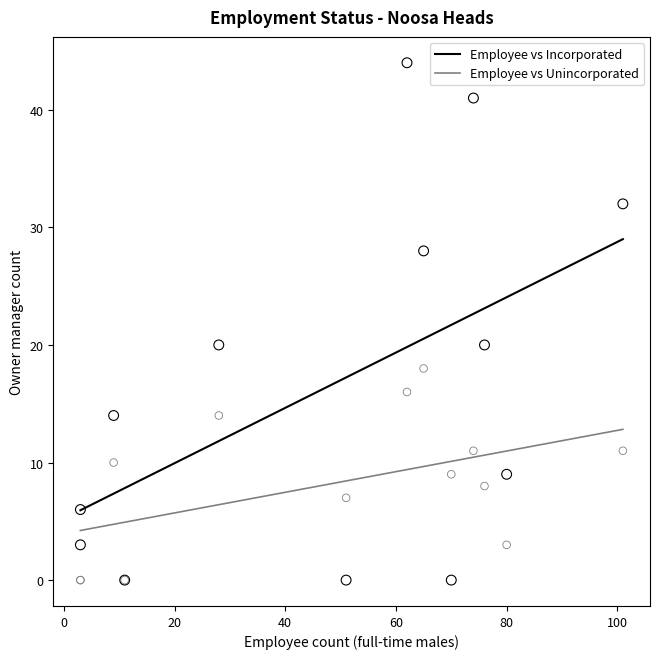

What are all the series names shown in the legend?

Employee vs Incorporated, Employee vs Unincorporated